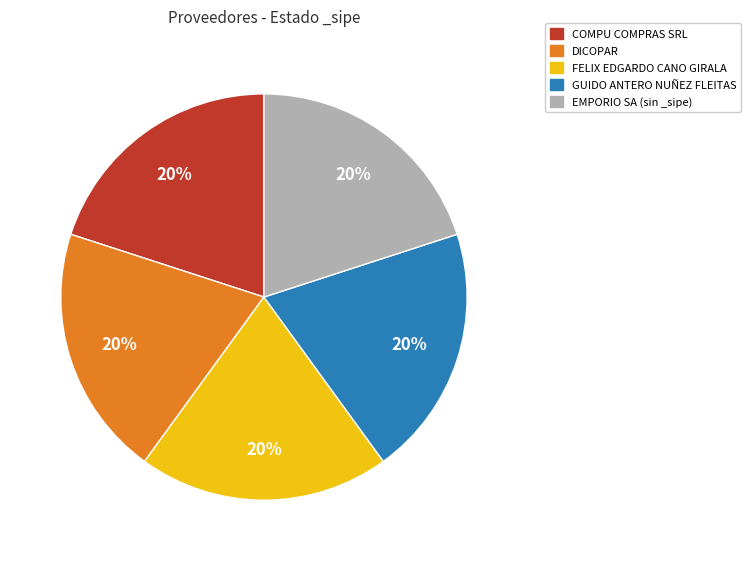

To the nearest percent, what is the average slice percentage?

20%